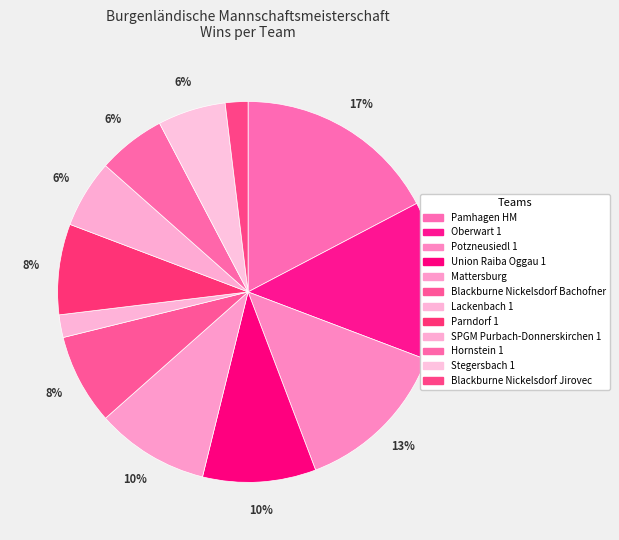

Approximately how many times larger is the value at SPGM Purbach-Donnerskirchen 1 compared to Pamhagen HM?

0.3